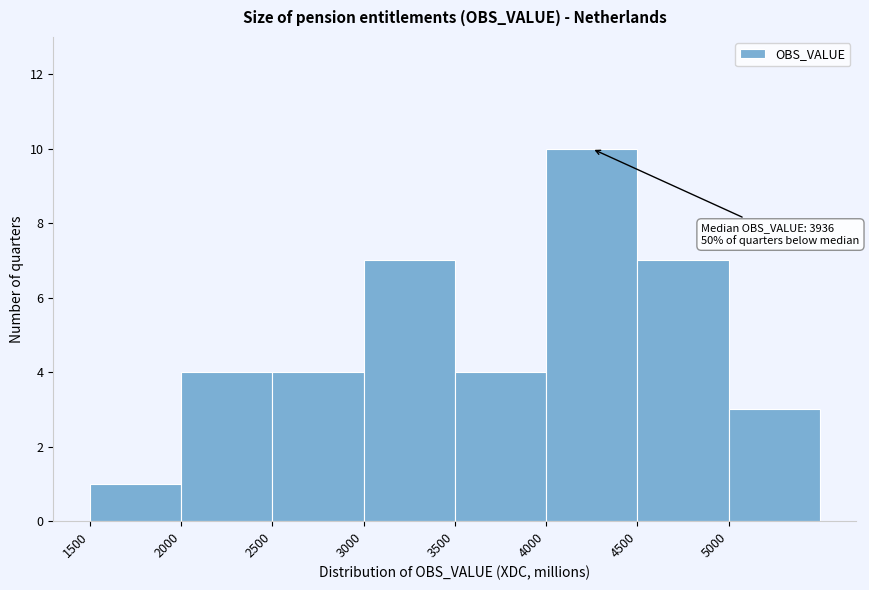

Over which range of the x-axis is the bar tallest?

4000 to 4500